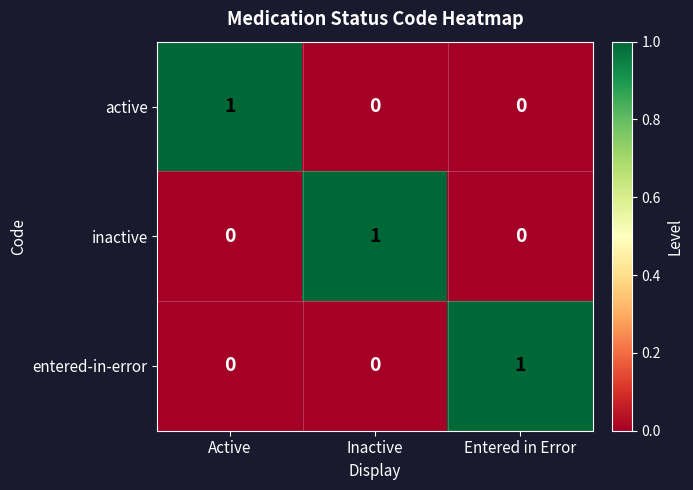

True or false: entered-in-error has a value of 0 at Inactive.

True